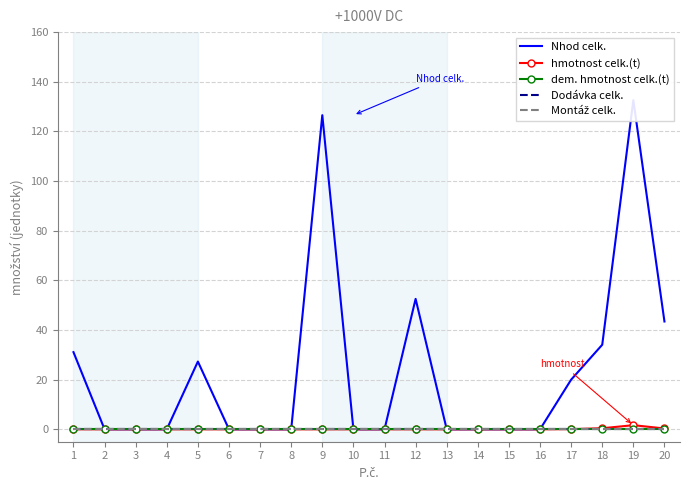

True or false: hmotnost celk.(t) has more than 1 interior local peaks.

False